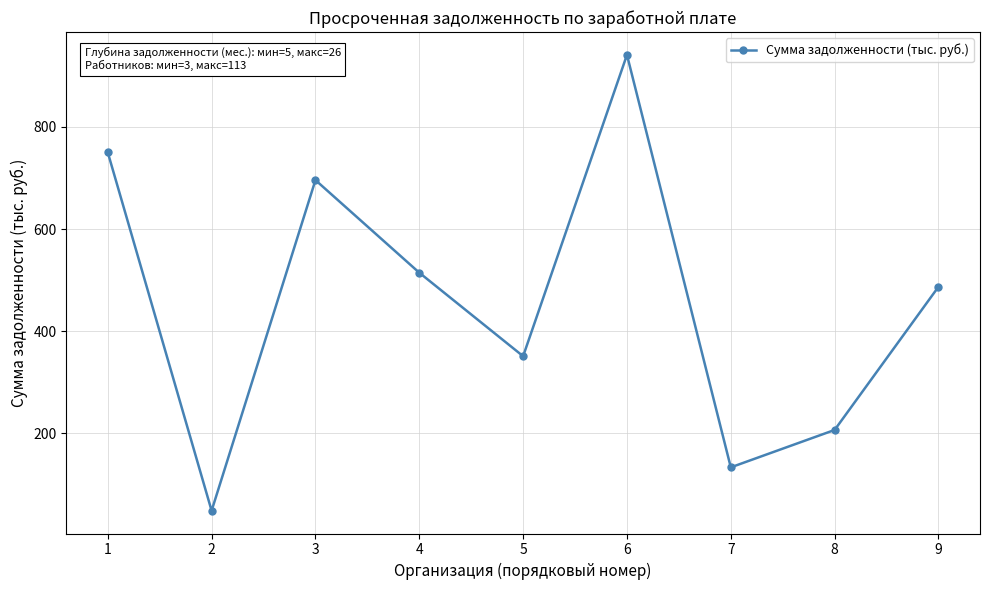

Which category has the highest value across all series?

6